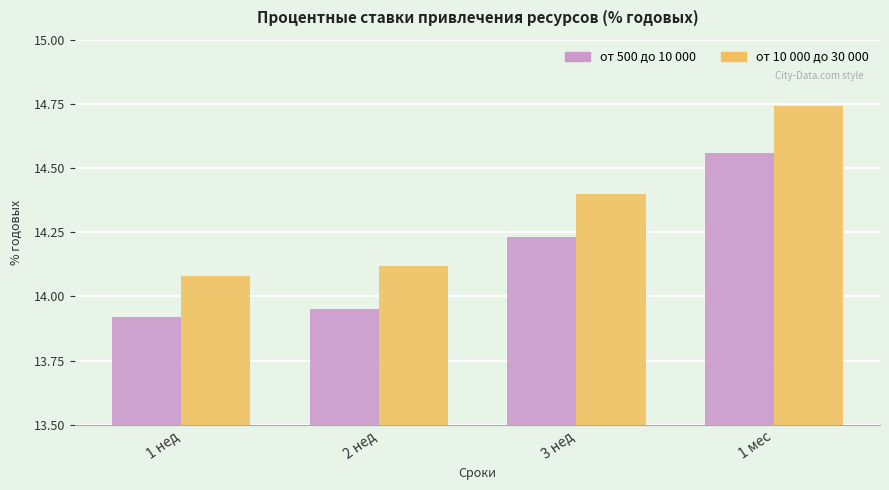

How many distinct data groups are displayed?

2